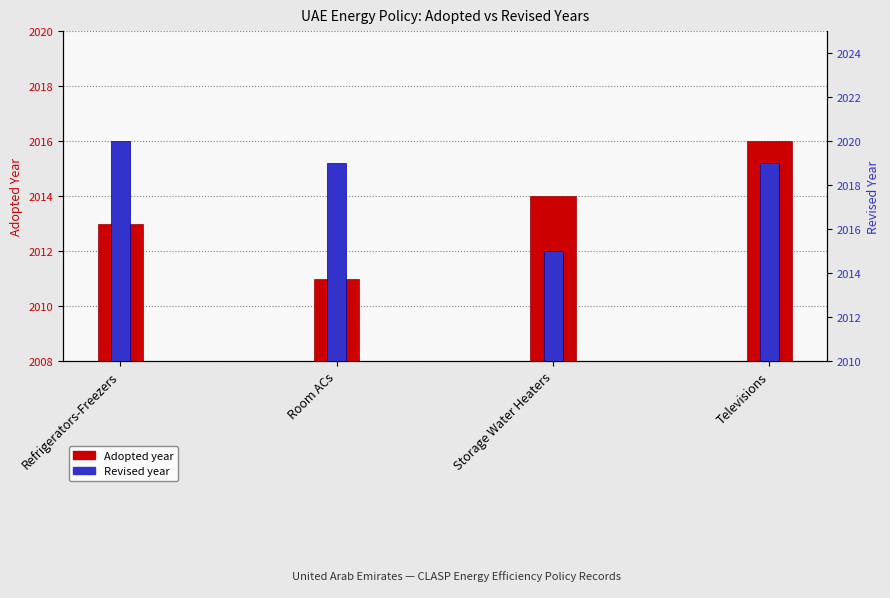

Read the Revised value at Televisions.

2019